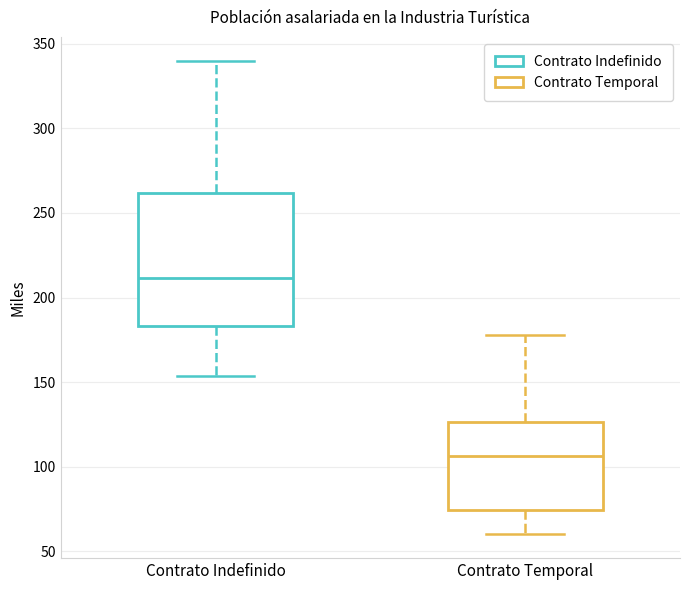

Where does the upper whisker of the box for Contrato Temporal end on the y-axis? The values are not printed on the chart, so give them approximately, as read against the axis.

180